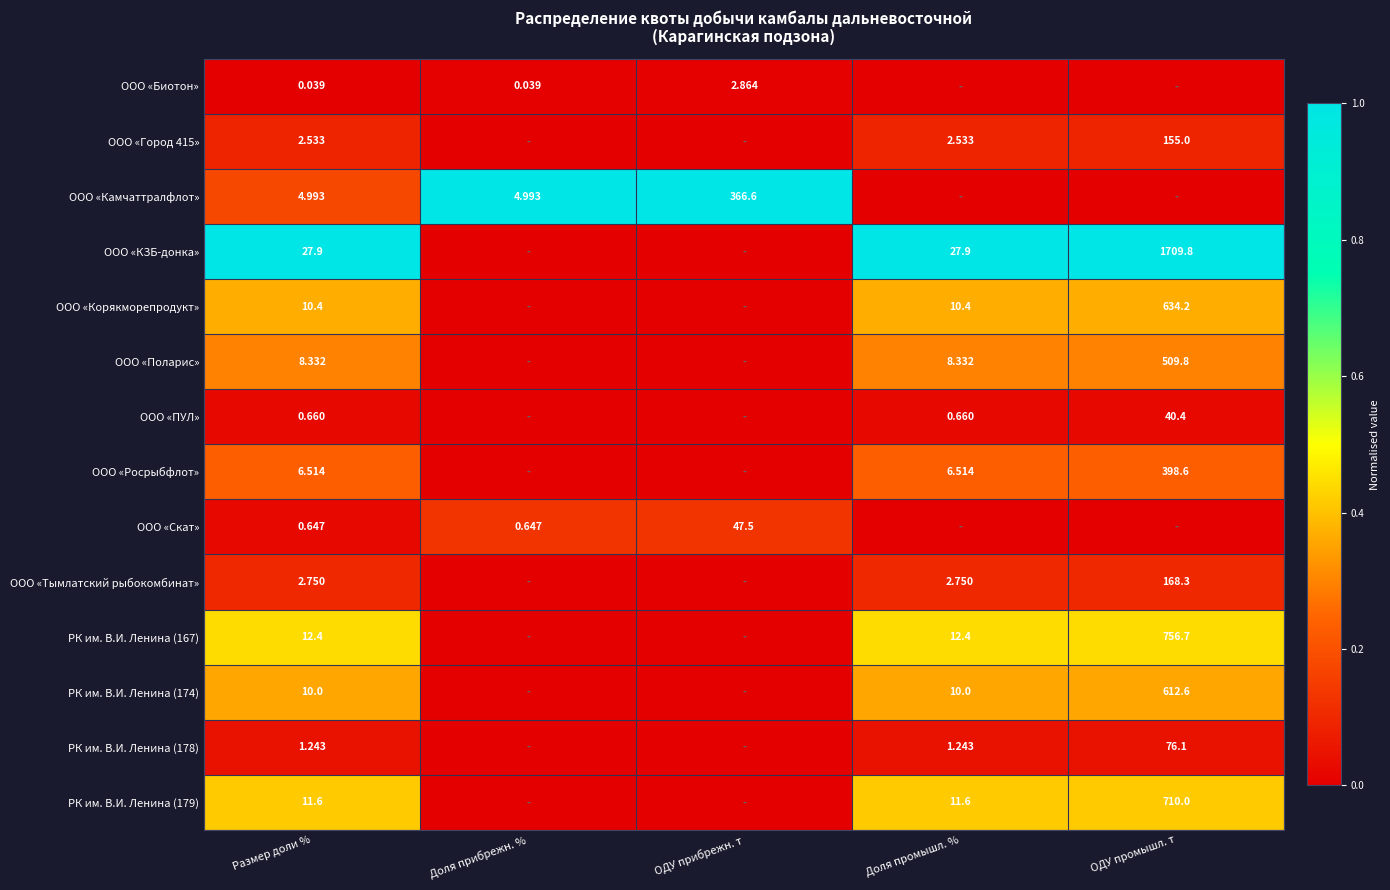

Where is РК им. В.И. Ленина (178) nearest to the value 0?

Доля прибрежн. %